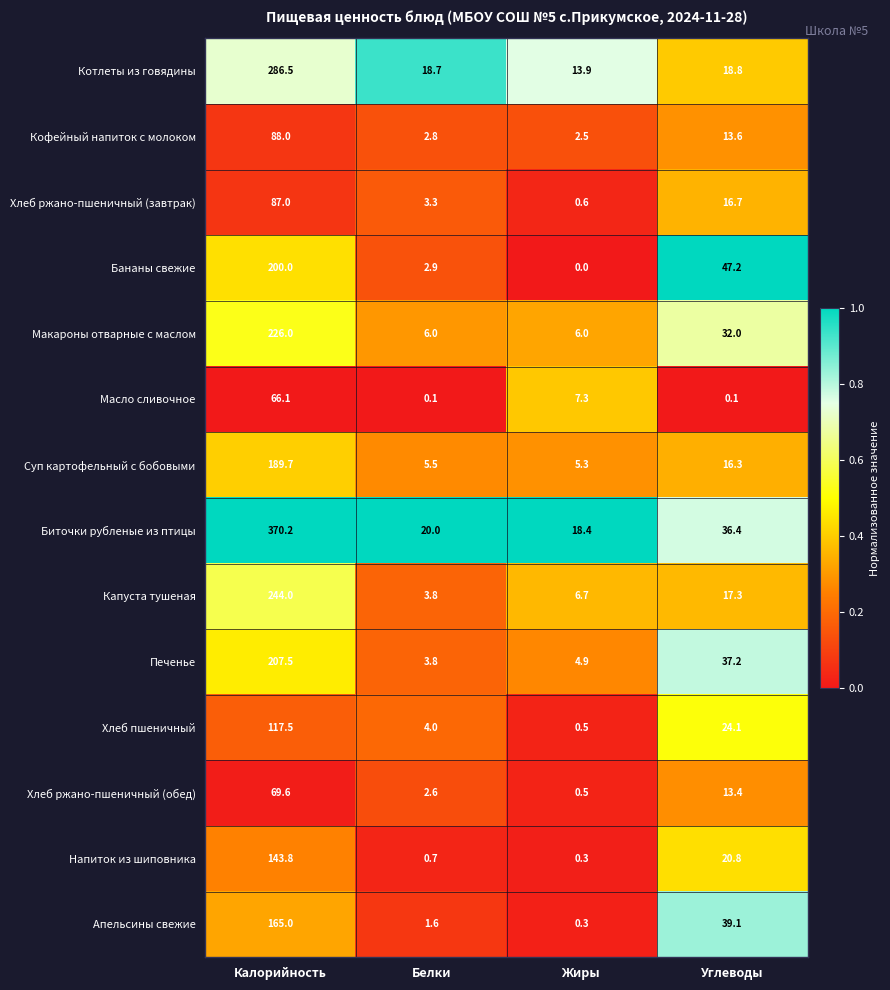

Which category has the highest value across all series?

Калорийность